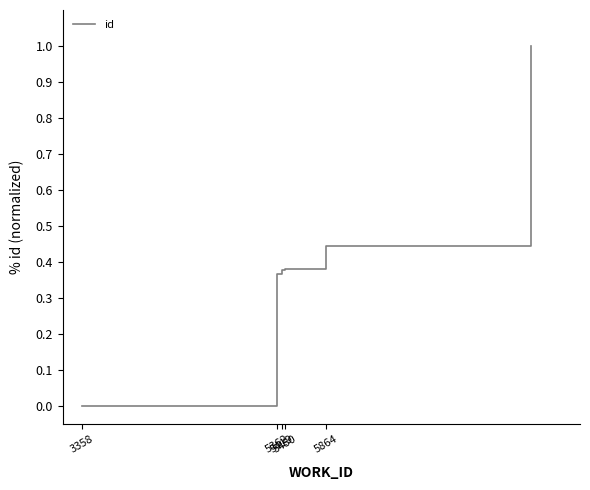

What is the greatest value displayed?

1.0